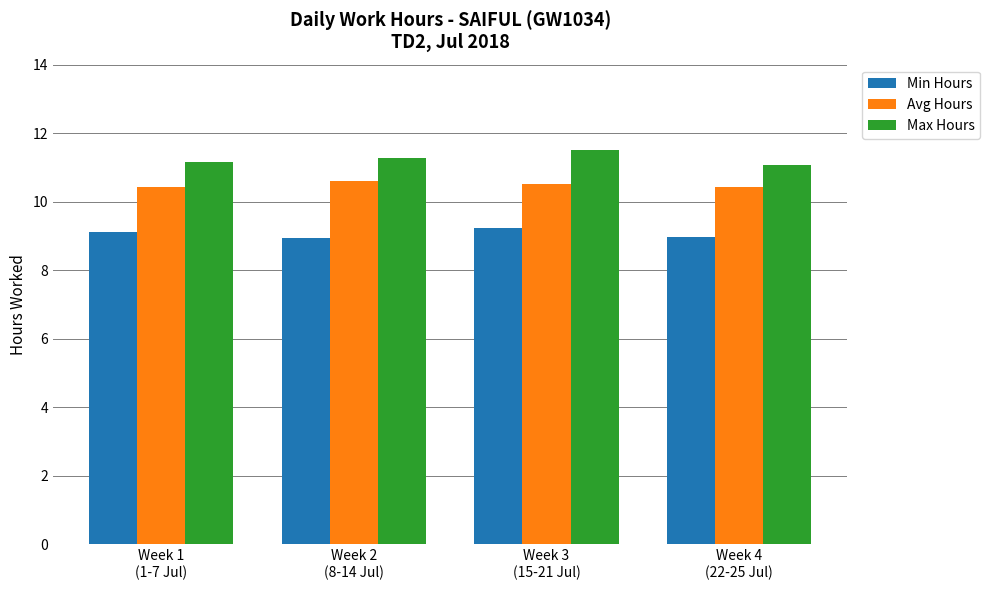

Are the bars horizontal?

No